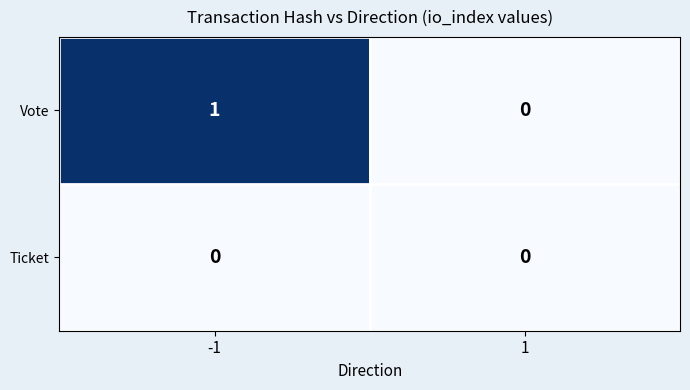

Reading right to left, what are all the values shown in this chart?

Vote: 0	1
Ticket: 0	0